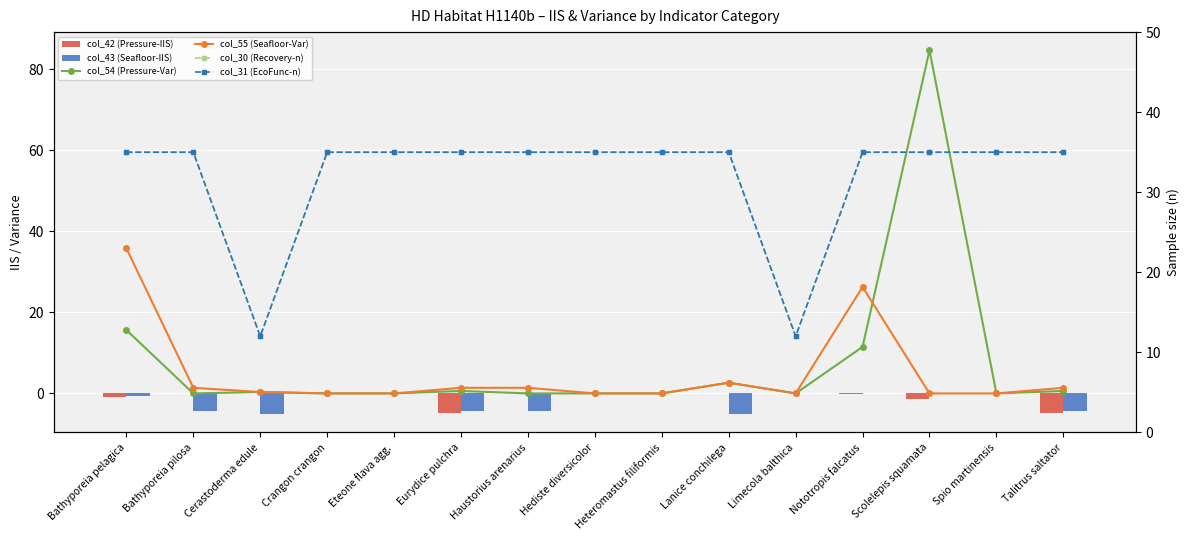

True or false: col_31 (EcoFunc-n) has a value of 21.0 at Cerastoderma edule.

False